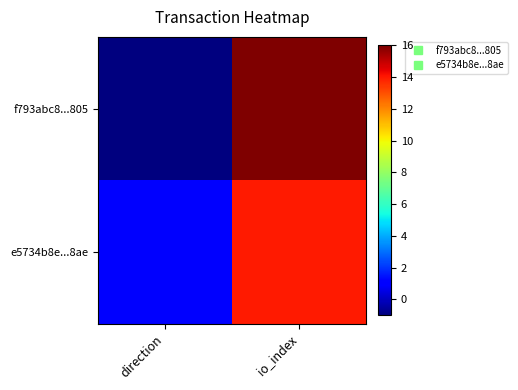

Count the number of categories in the chart.

2